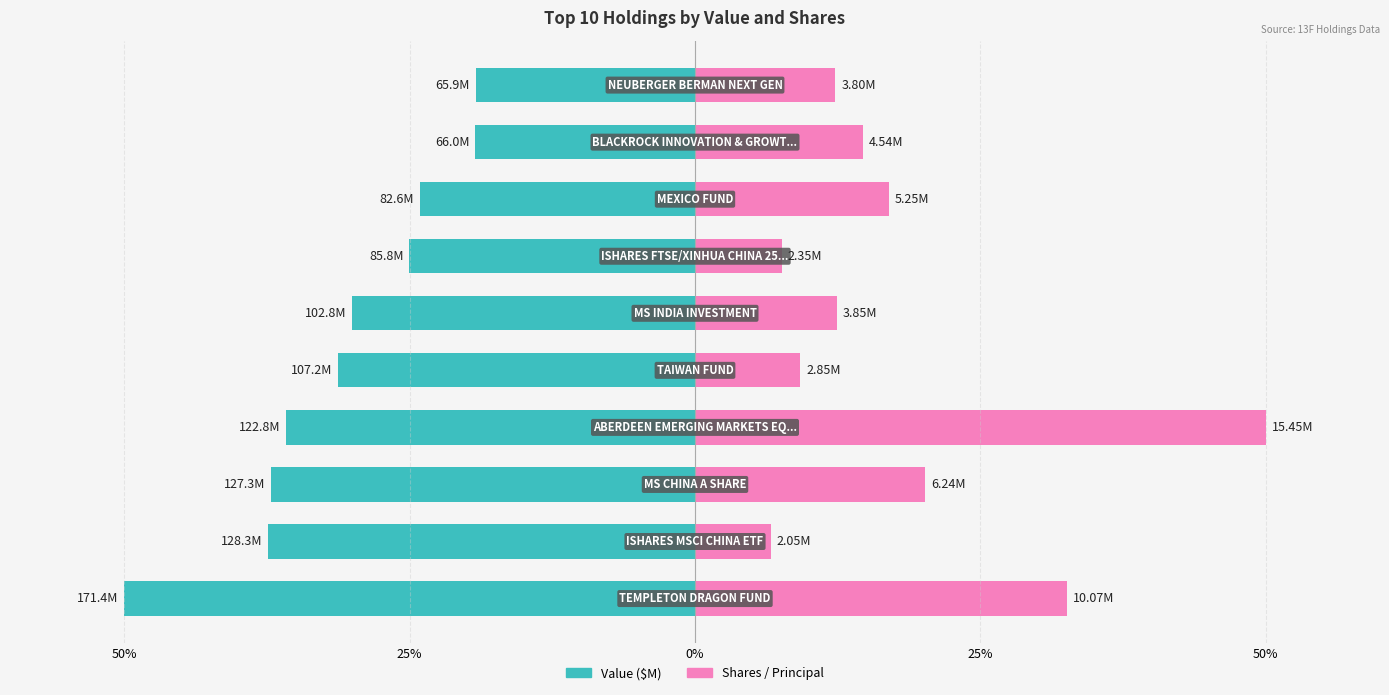

Which series has the widest spread of values?

Shares / Principal